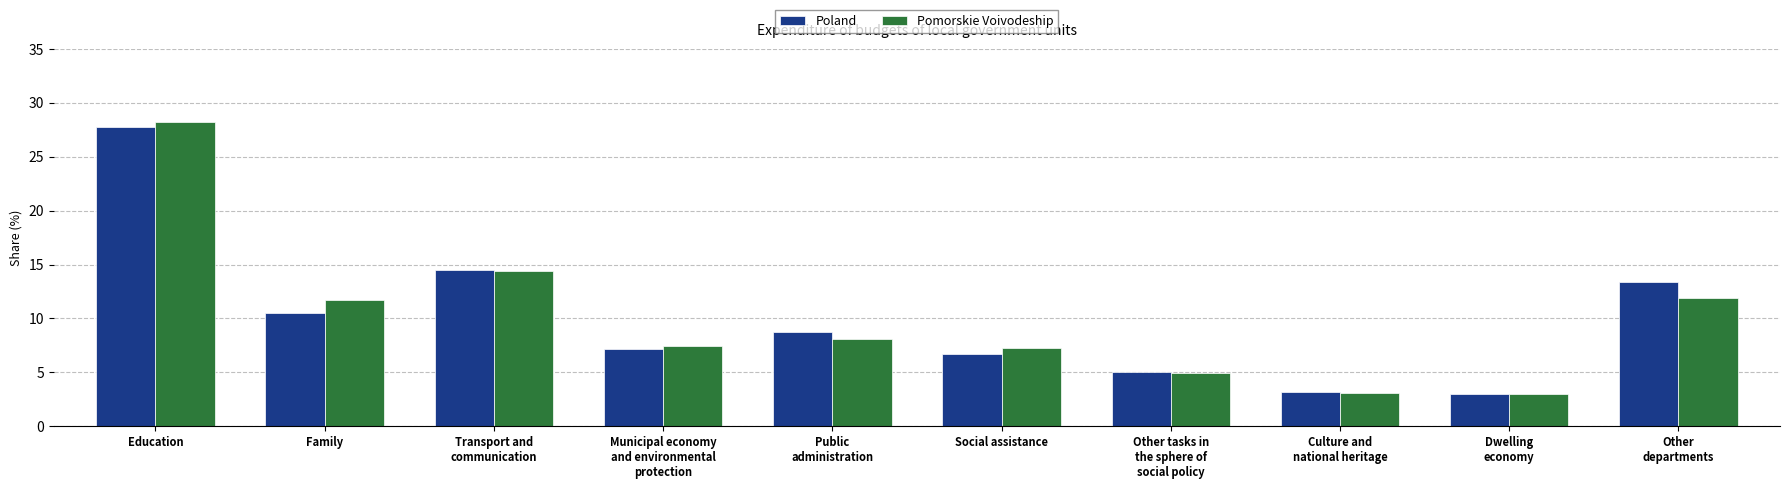

List the series in order of their peak value, lowest first.

Poland, Pomorskie Voivodeship